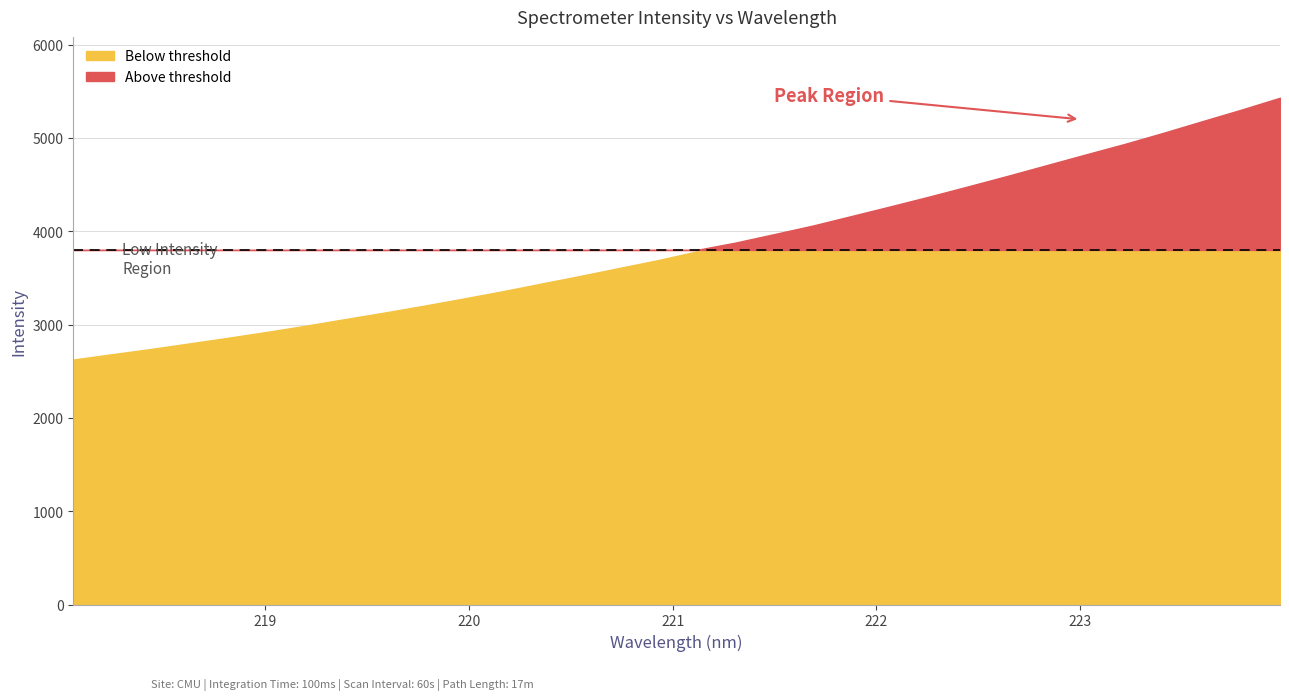

Reading right to left, what are all the values shown in this chart?

5431.8	5303.3	5180.1	5055.6	4935.8	4823.4	4709.1	4594.8	4483.7	4374.5	4269.0	4165.6	4062.7	3970.2	3878.9	3783.6	3690.2	3605.6	3520.6	3438.4	3356.0	3278.2	3202.6	3129.9	3060.6	2990.6	2923.6	2860.3	2799.6	2739.2	2682.8	2625.7